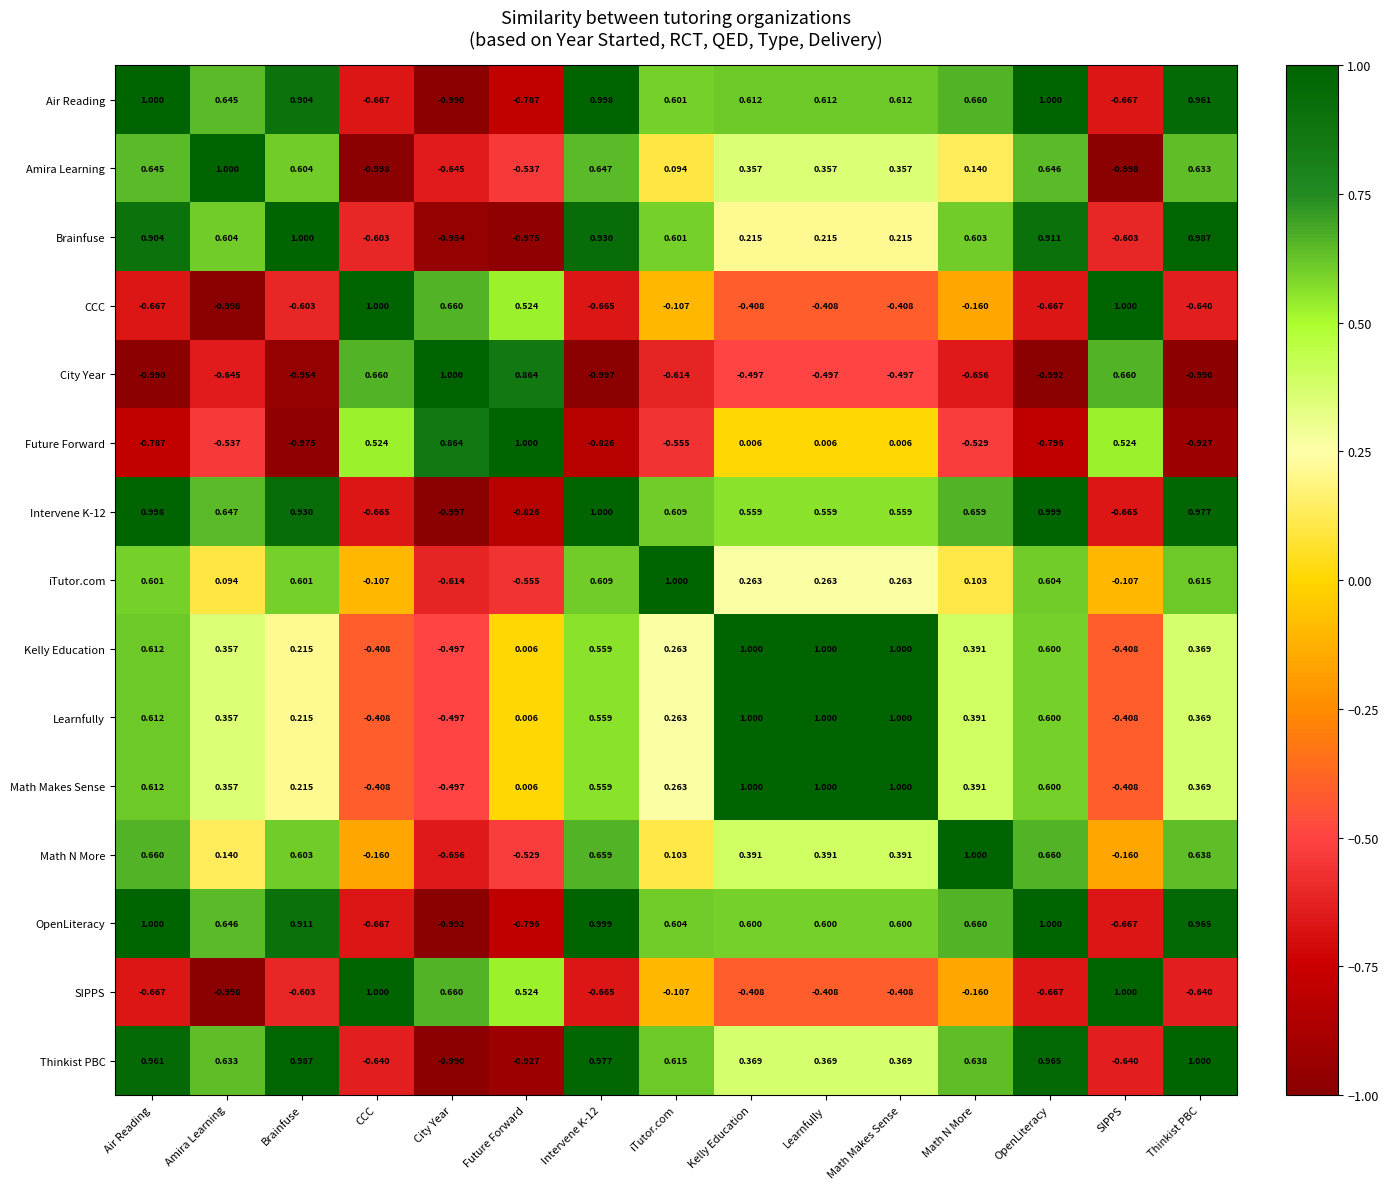

At which label does iTutor.com reach its peak?

iTutor.com